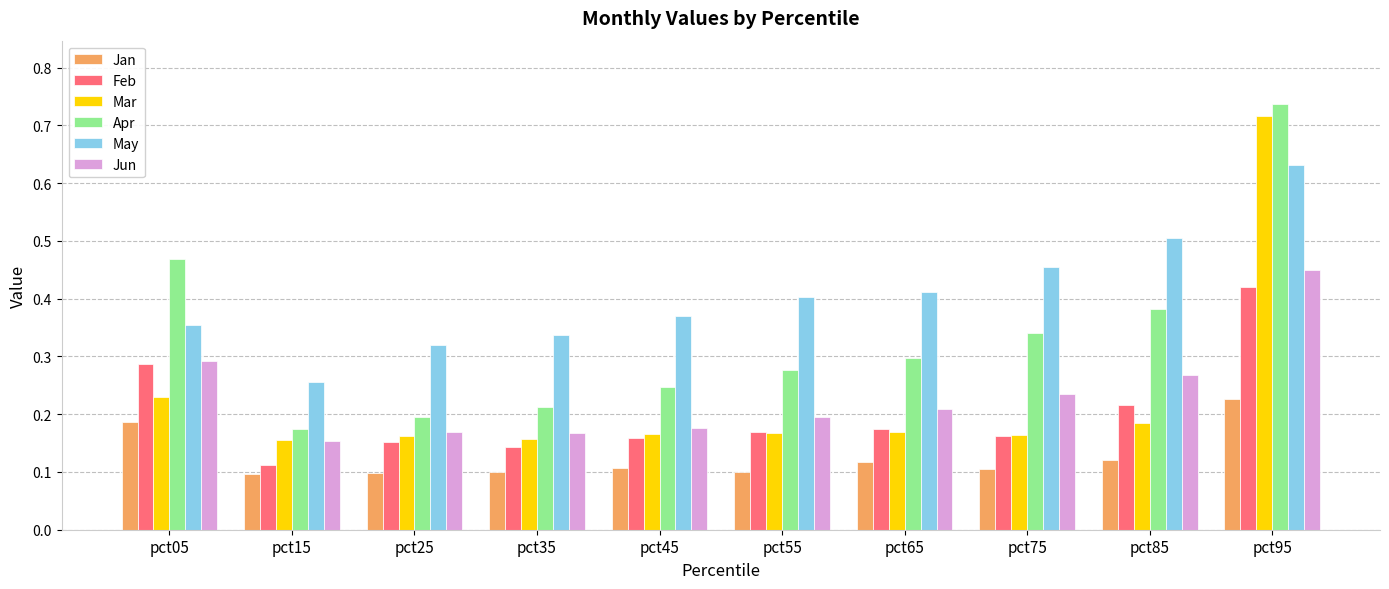

How many distinct data groups are displayed?

6